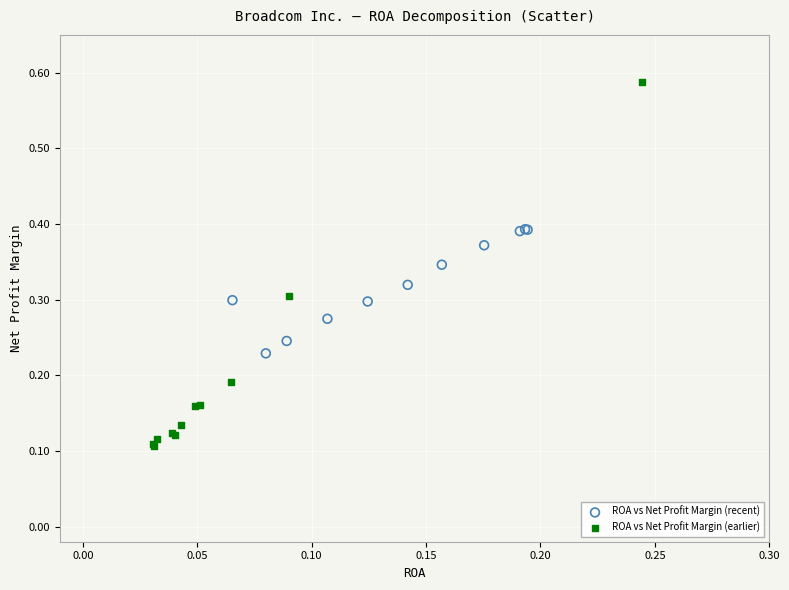

Which series contains the lowest Y value?

ROA vs Net Profit Margin (earlier)